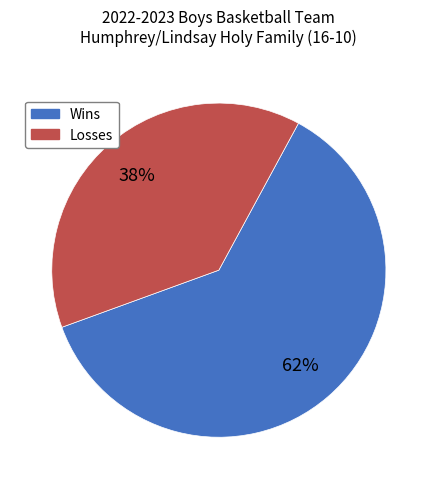

To the nearest percent, what percentage of the pie is Wins?

62%